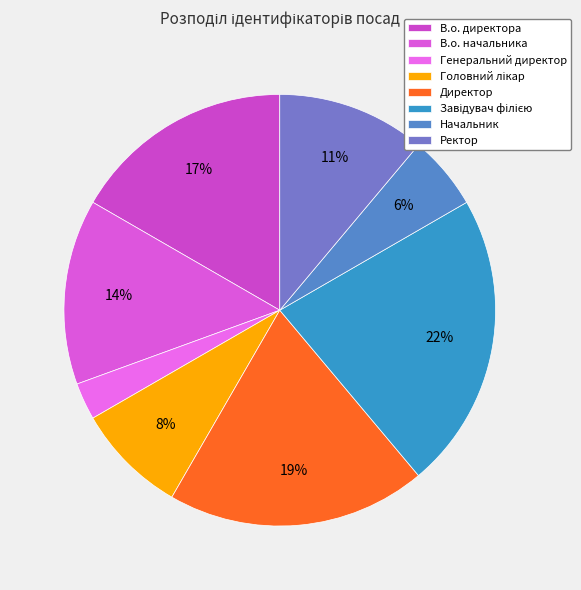

What is the smallest slice in the pie chart?

Генеральний директор